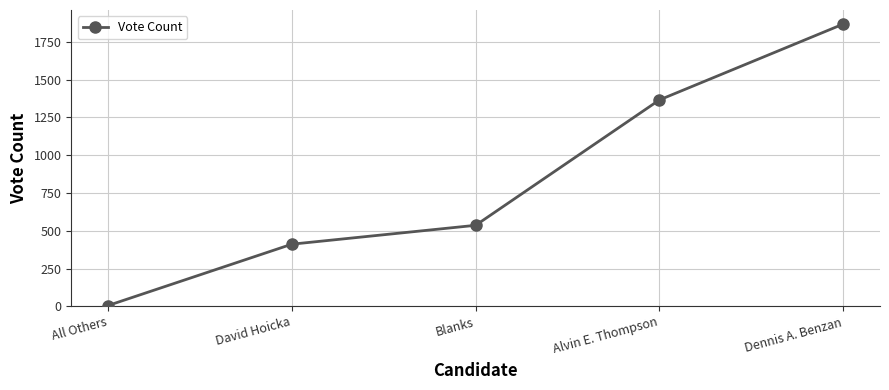

What is the difference between the values at Alvin E. Thompson and All Others?

1361